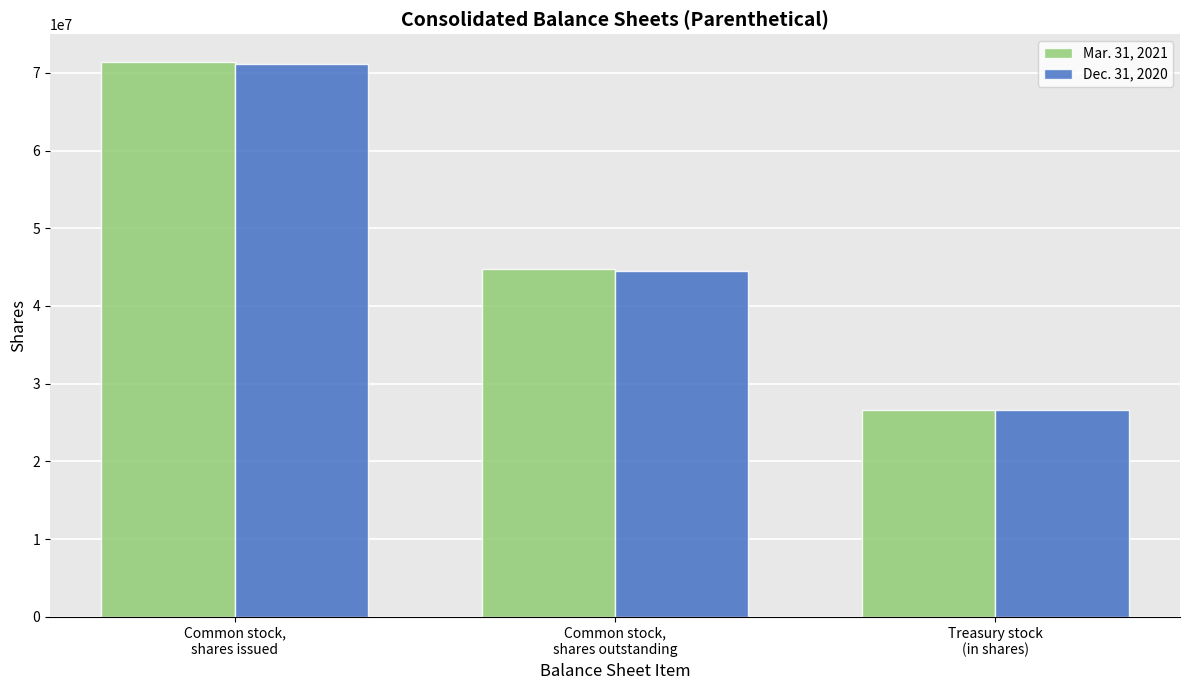

Count the Mar. 31, 2021 values in the range 26619216 to 71407834.

3